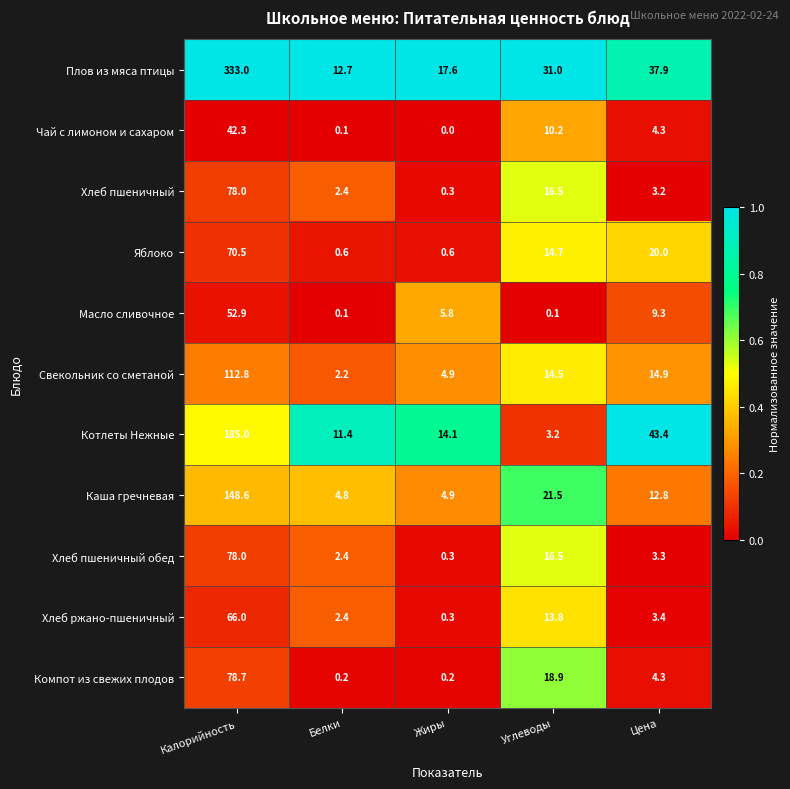

What is the difference between the Свекольник со сметаной values at Калорийность and Цена?

97.9